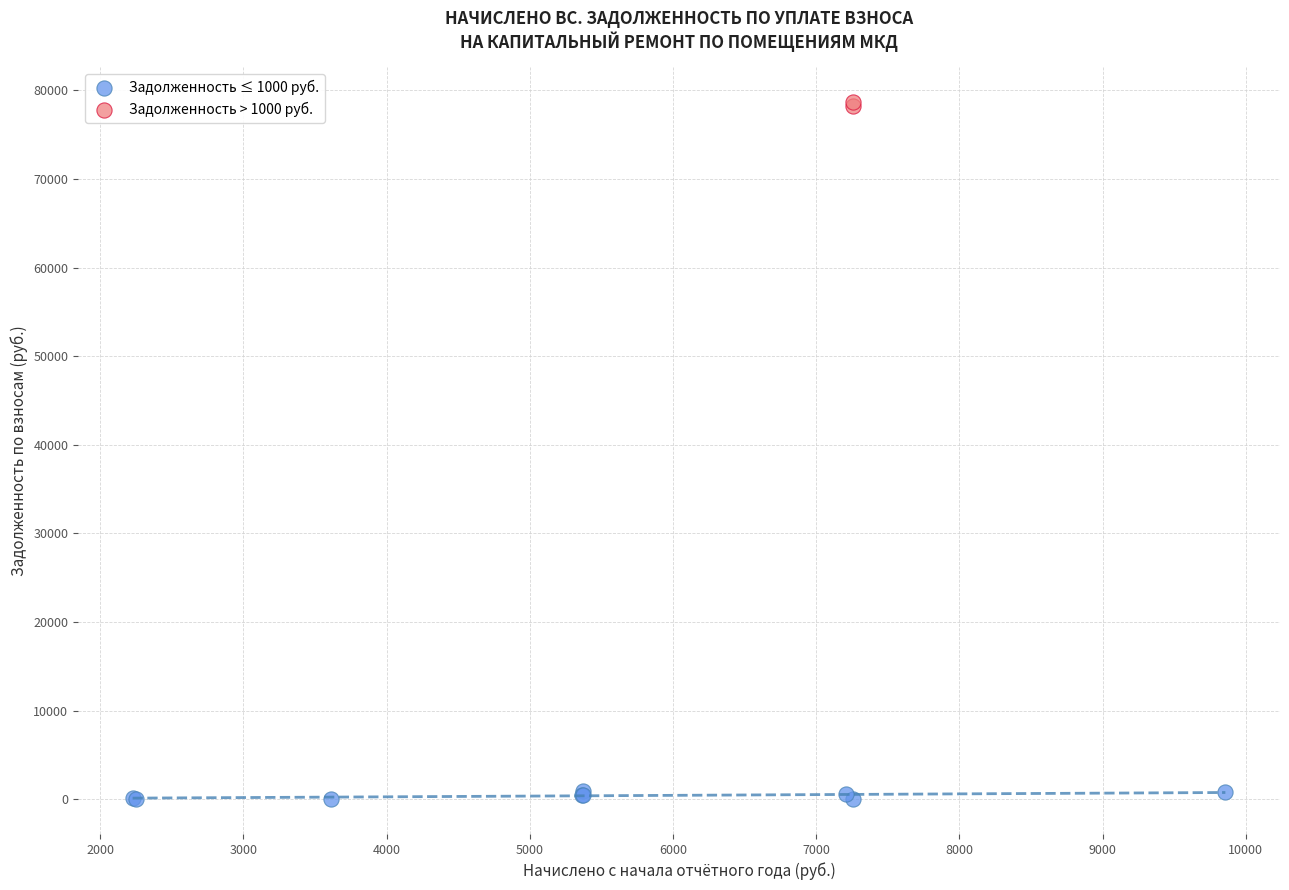

Which series has the largest Y range (max minus min)?

Задолженность ≤ 1000 руб.